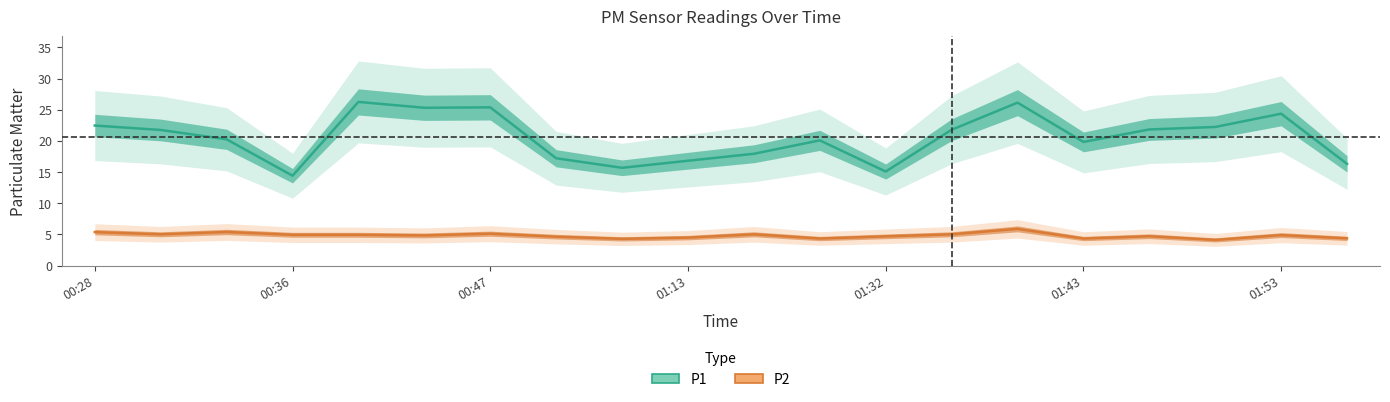

List the series in order of their peak value, lowest first.

P2, P1